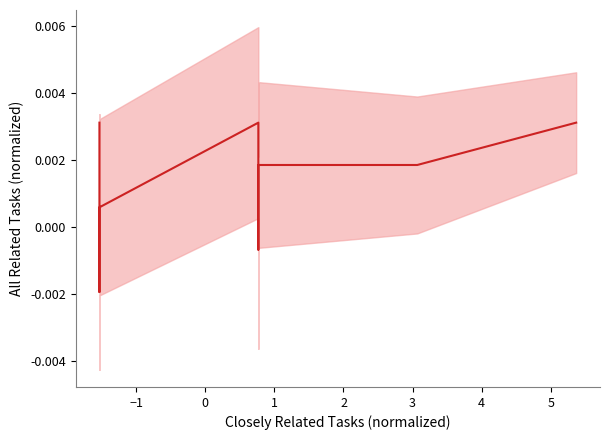

Is it true that the value at 4 is -0.0?

False